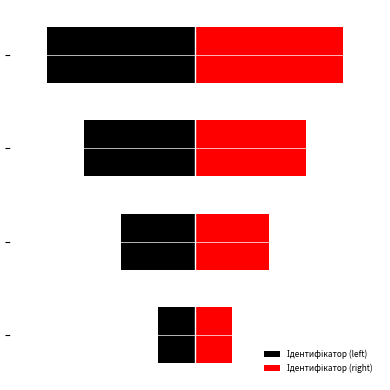

How many data points does each series have?

4